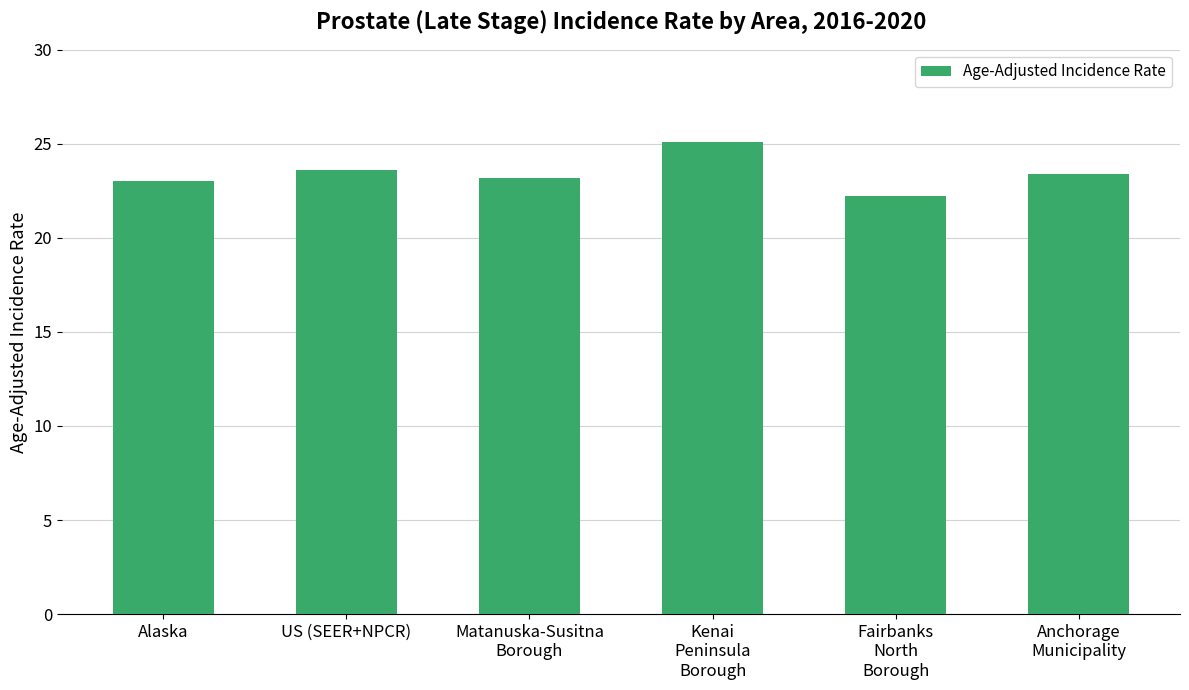

Which label corresponds to the smallest value in the chart?

Fairbanks
North
Borough